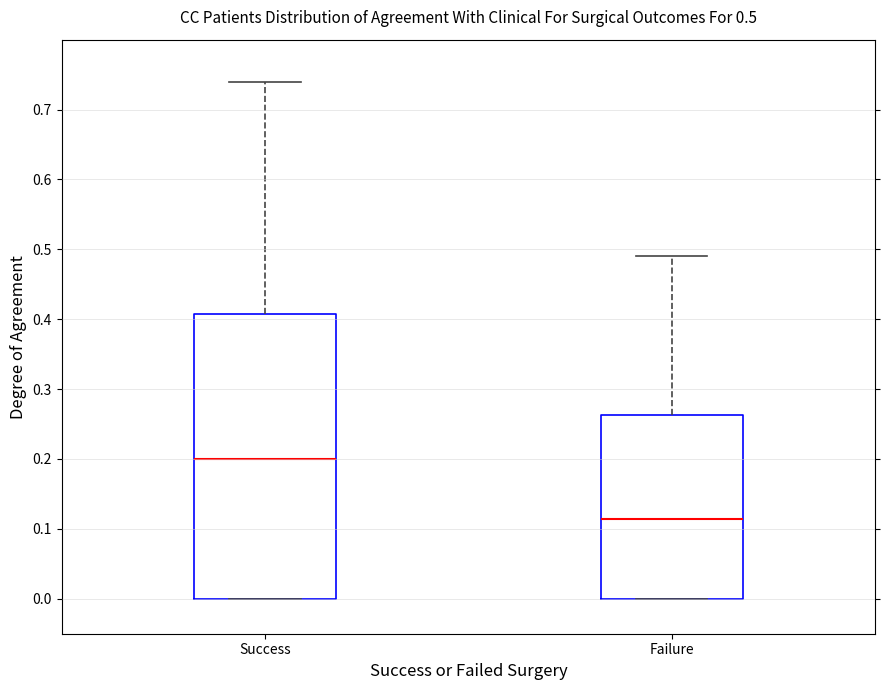

Which box has the lowest median line?

Failure